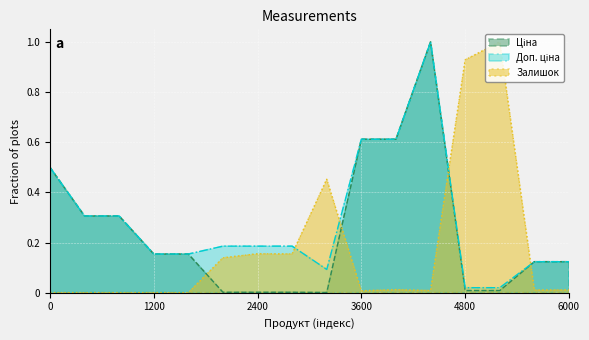

What is the maximum value for Залишок?

1.0